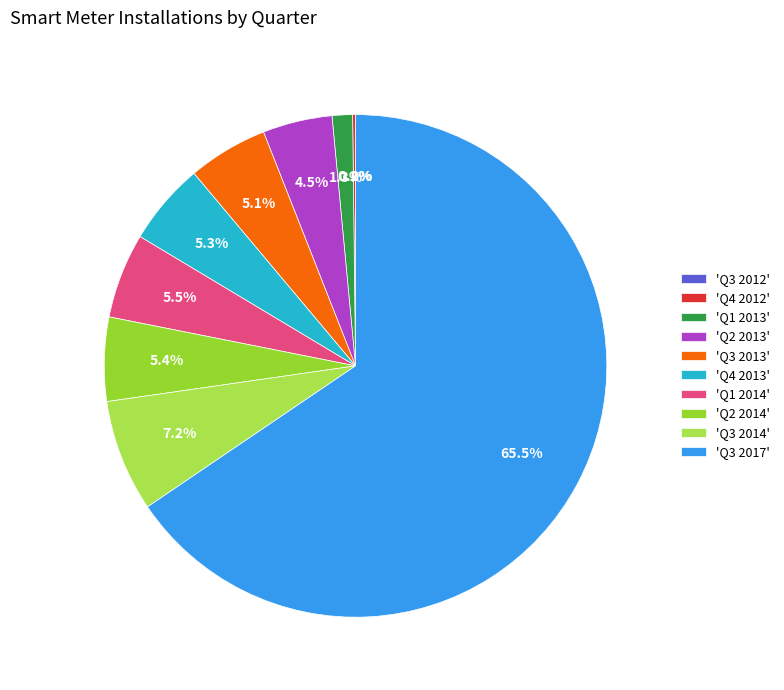

Count the number of slices in the pie.

10